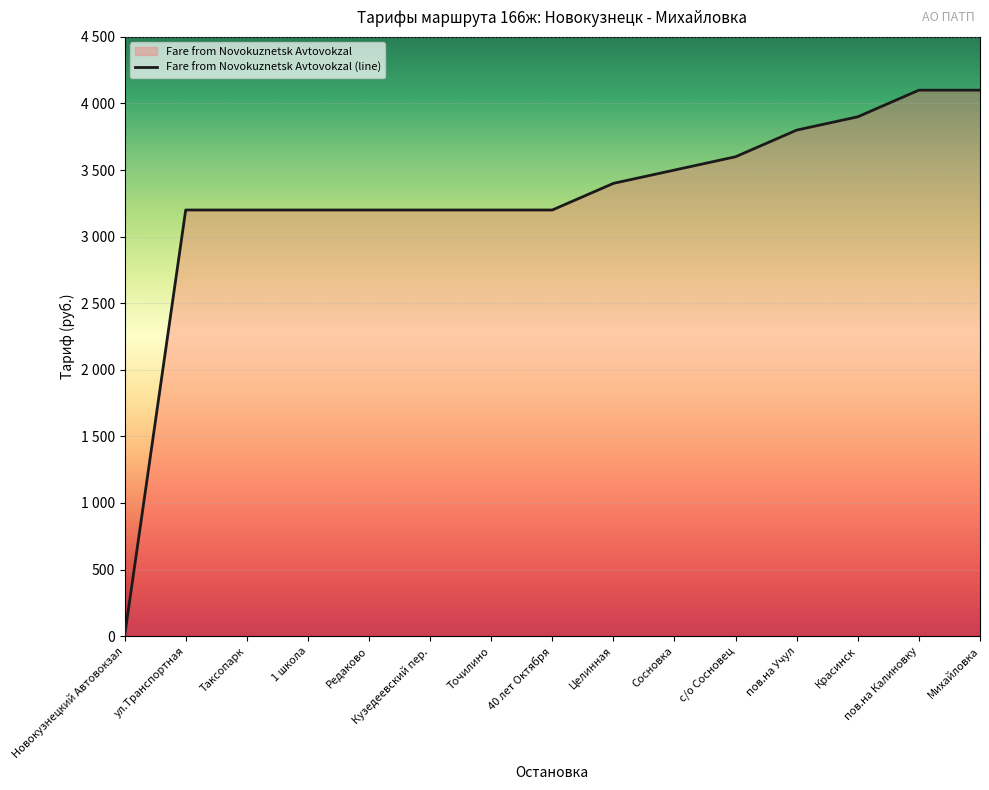

What is the difference between the maximum and minimum values?

4100